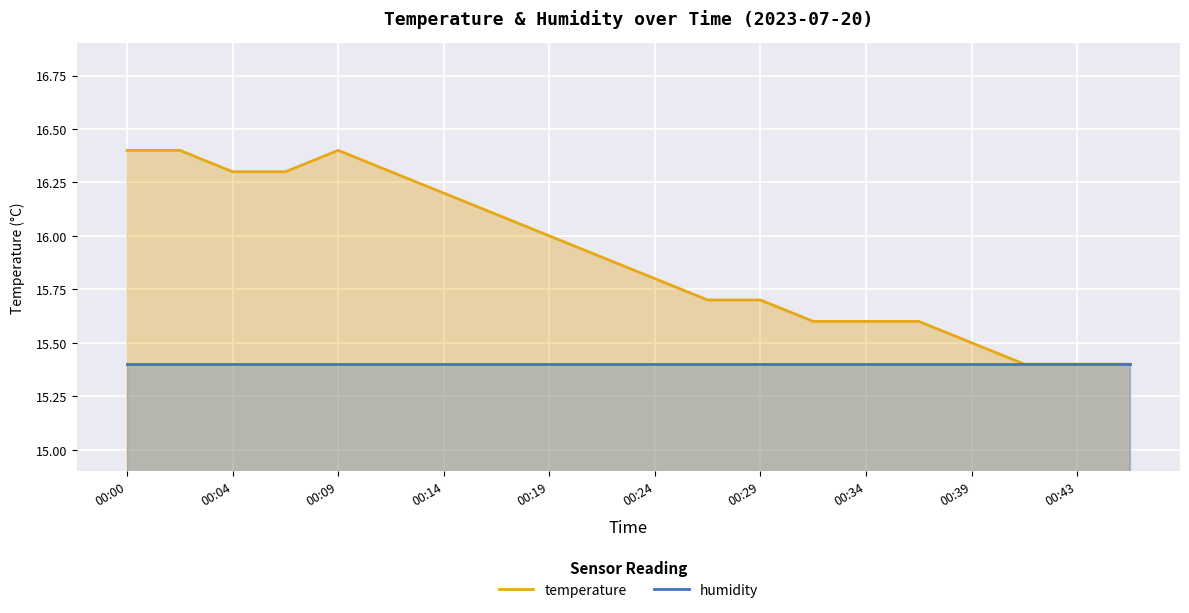

True or false: humidity and temperature intersect in this chart.

False